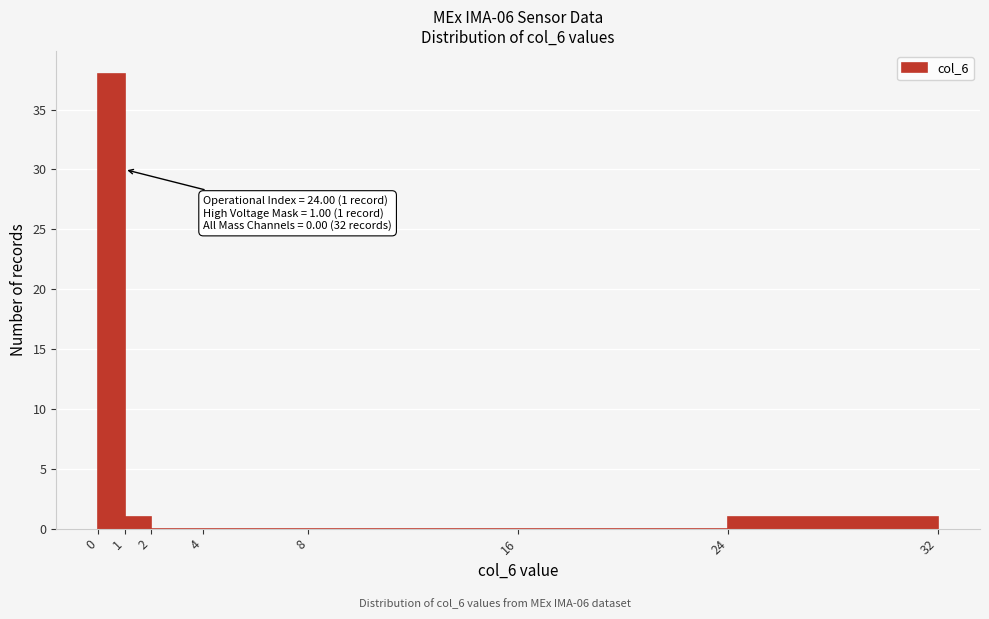

Which range on the x-axis has the tallest bar?

0 to 1